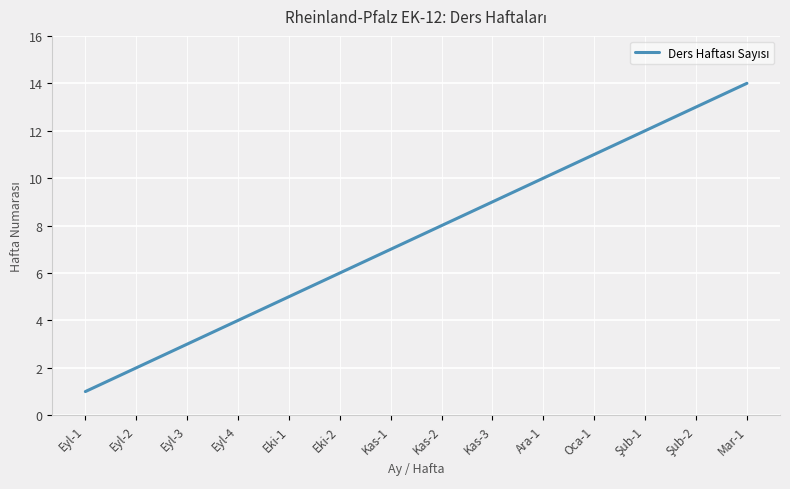

What is the difference between the maximum and minimum values?

13